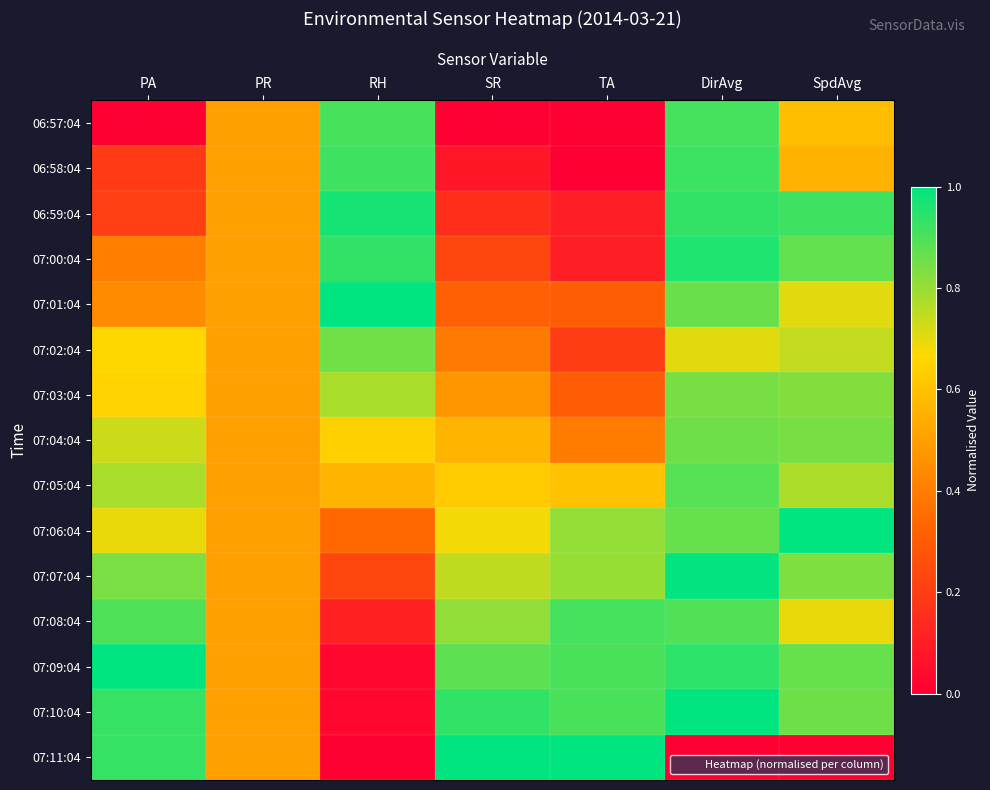

Rank the series by their maximum value, from lowest to highest.

07:03:04, 07:02:04, 07:04:04, 07:05:04, 06:57:04, 07:08:04, 06:58:04, 07:00:04, 06:59:04, 07:07:04, 07:01:04, 07:06:04, 07:09:04, 07:10:04, 07:11:04